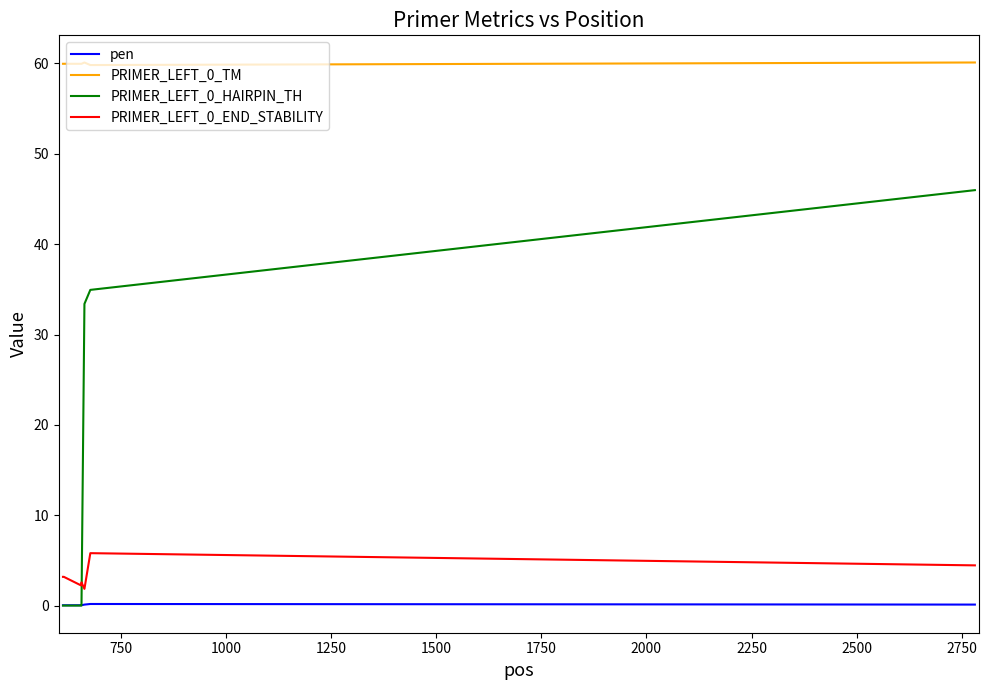

What is the maximum value shown in the chart?

60.1